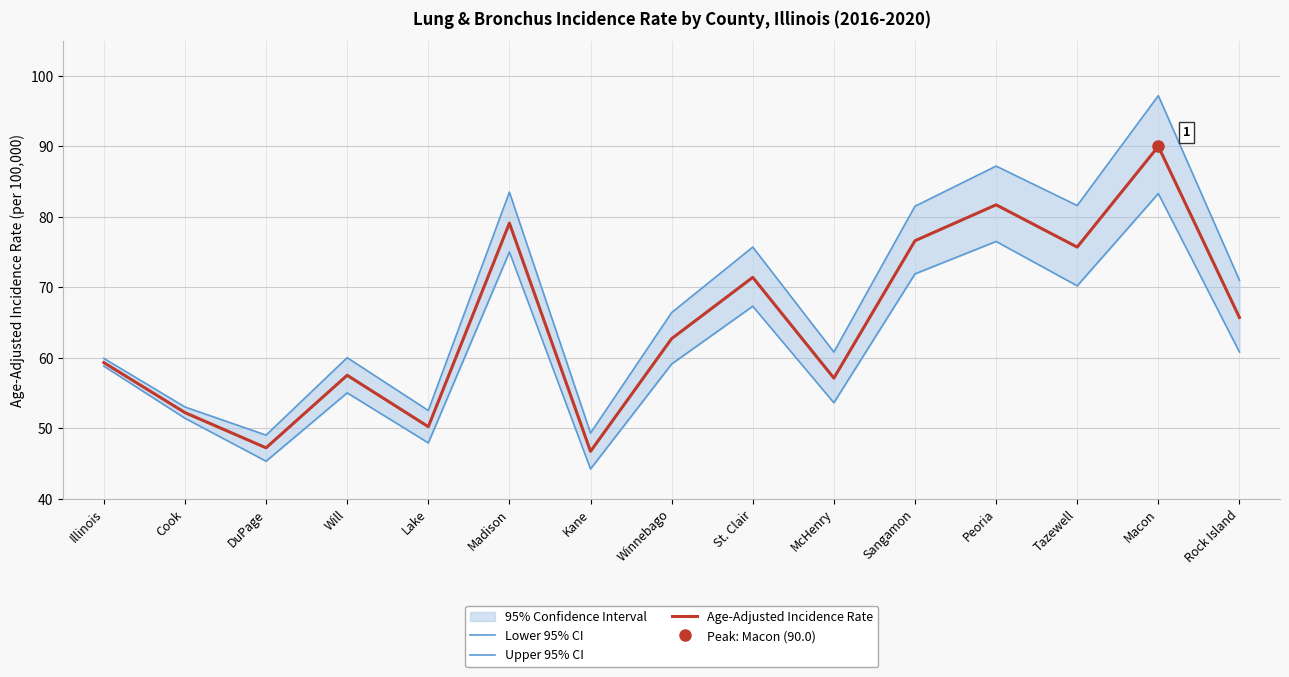

What is the label of the 8th point from the right?

Winnebago